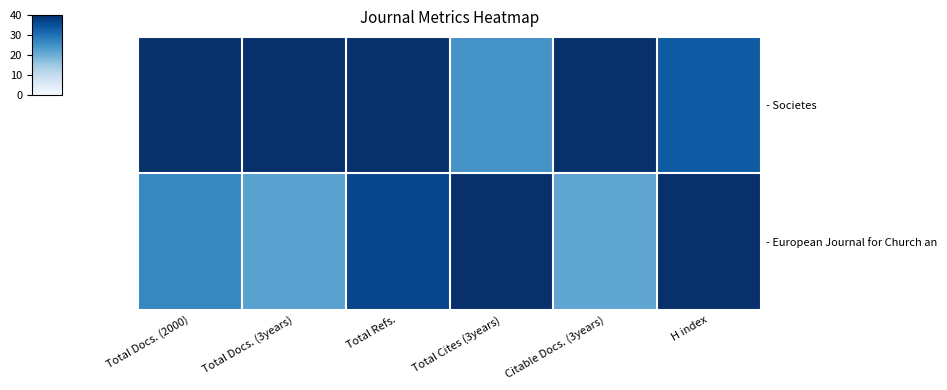

Reading left to right, extract all data points from this chart.

- Societes: Total Docs. (2000)=40.0	Total Docs. (3years)=40.0	Total Refs.=40.0	Total Cites (3years)=24.4	Citable Docs. (3years)=40.0	H index=33.3
- European Journal for Church an: Total Docs. (2000)=26.7	Total Docs. (3years)=22.2	Total Refs.=36.5	Total Cites (3years)=40.0	Citable Docs. (3years)=21.5	H index=40.0